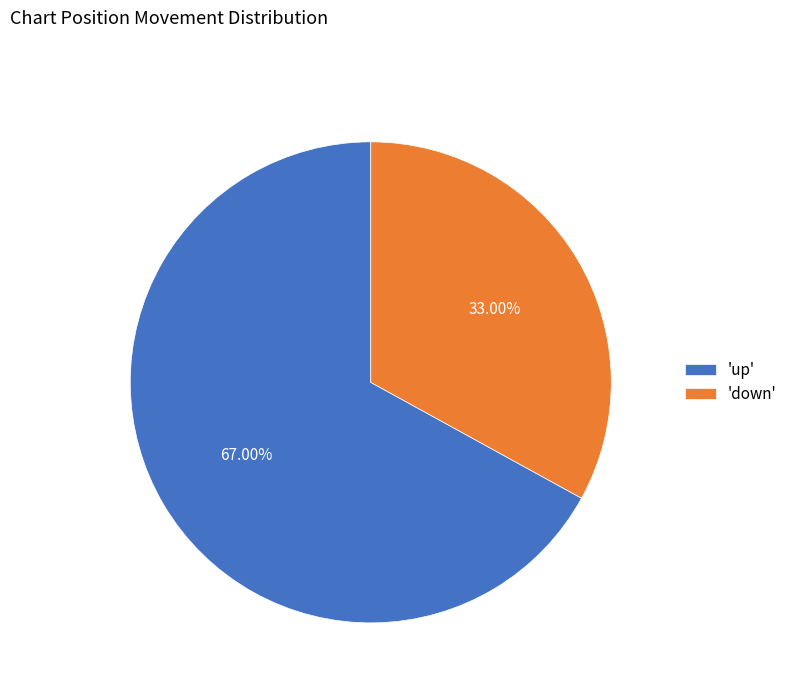

How many segments does this pie chart have?

2